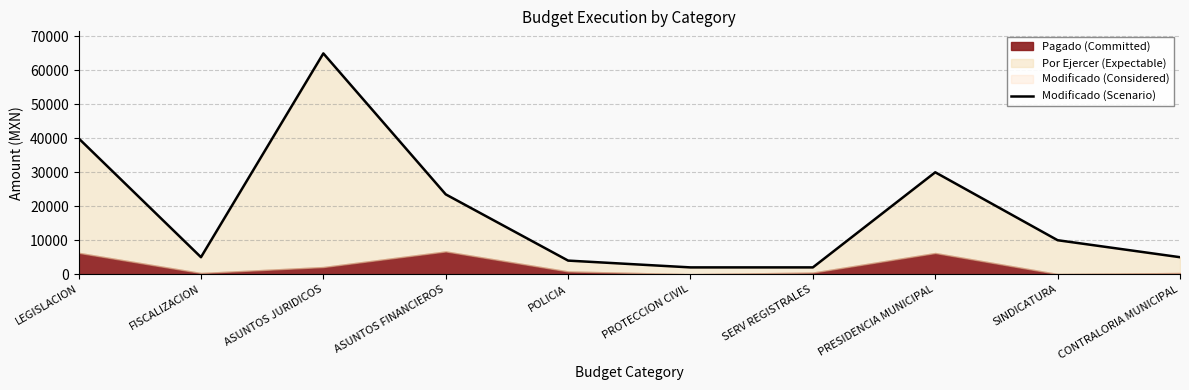

List the labels in order of value, largest first.

ASUNTOS JURIDICOS, LEGISLACION, PRESIDENCIA MUNICIPAL, ASUNTOS FINANCIEROS, SINDICATURA, FISCALIZACION, CONTRALORIA MUNICIPAL, POLICIA, PROTECCION CIVIL, SERV REGISTRALES